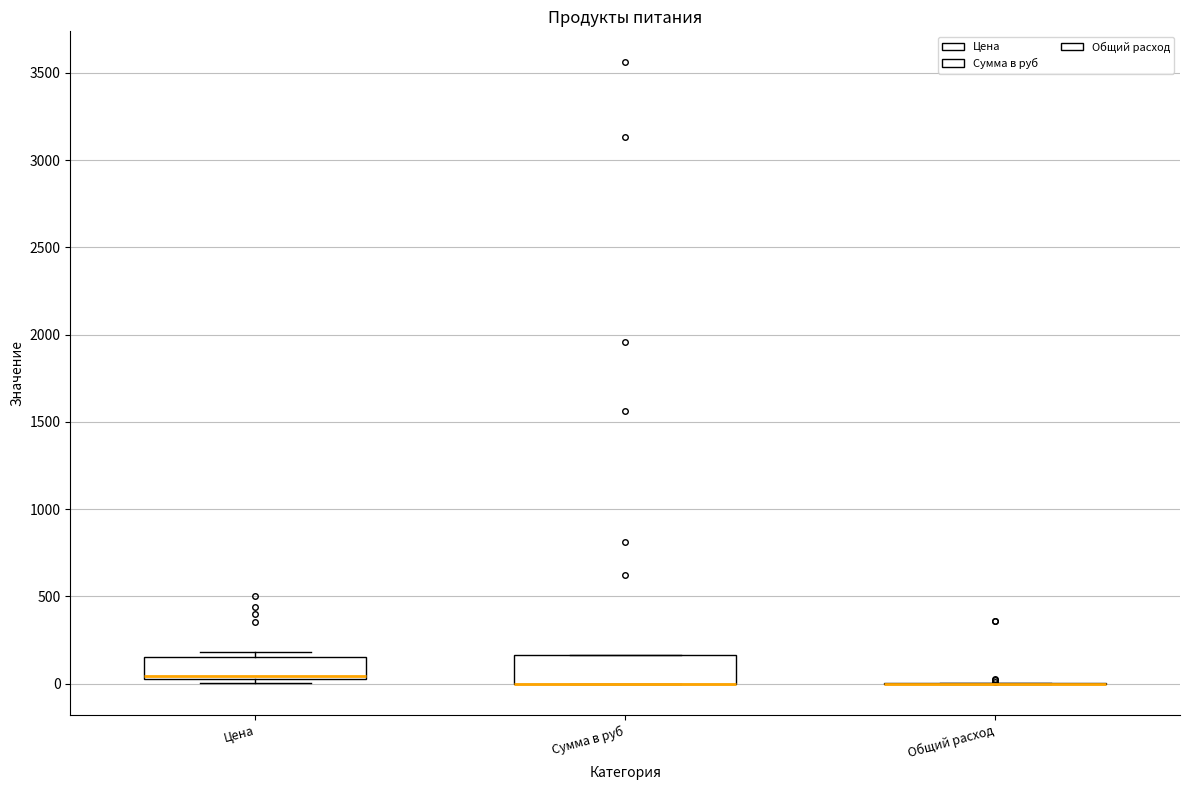

Where is the lower edge of the box for Сумма в руб on the y-axis? The values are not printed on the chart, so give them approximately, as read against the axis.

0